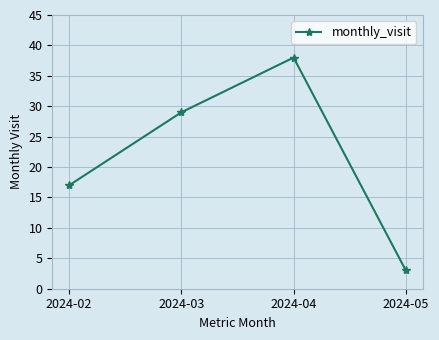

Reading right to left, what are all the values shown in this chart?

2024-05=3	2024-04=38	2024-03=29	2024-02=17